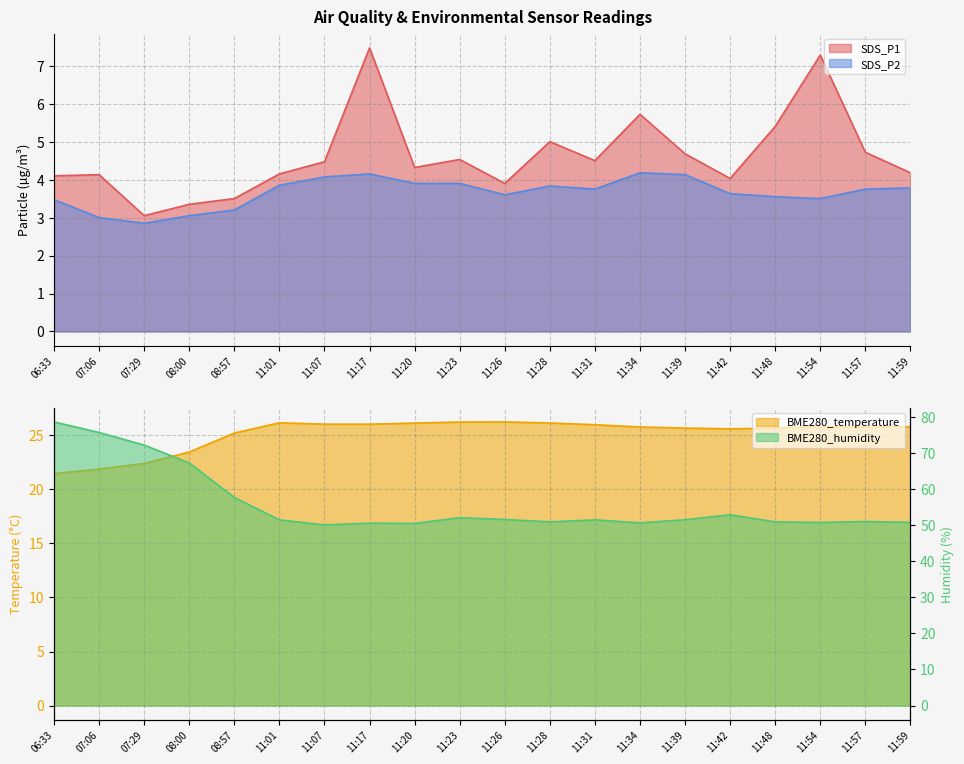

What are all the series names shown in the legend?

SDS_P1, SDS_P2, BME280_temperature, BME280_humidity